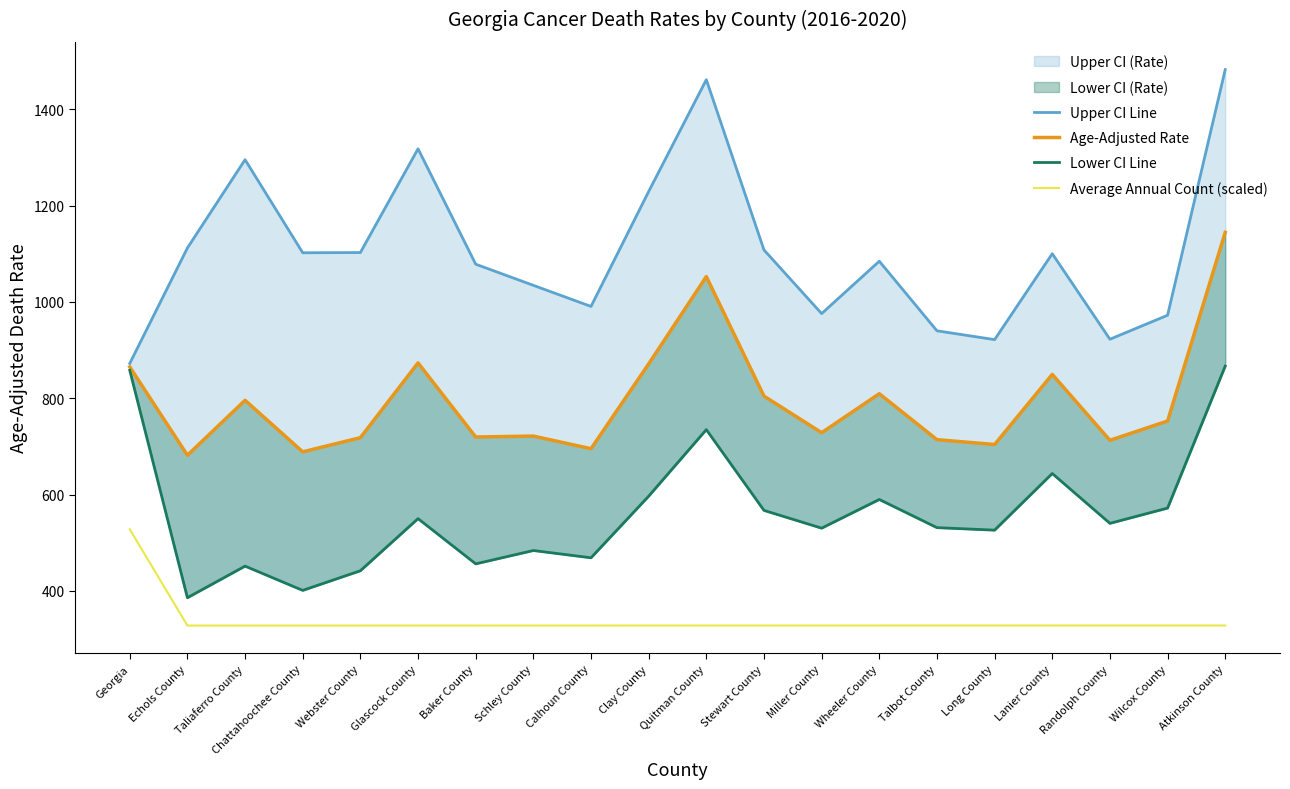

Does the chart display data point markers on the line(s)?

No